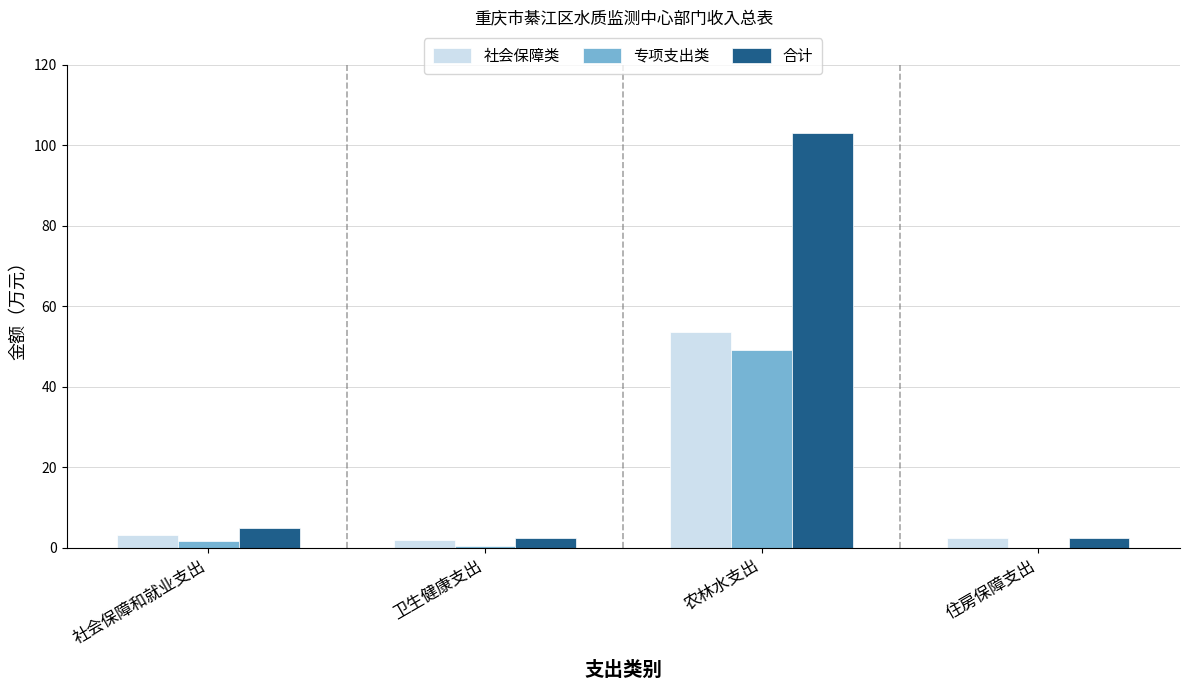

Is the value of 社会保障类 at 社会保障和就业支出 greater than the value of 专项支出类 at 卫生健康支出?

Yes